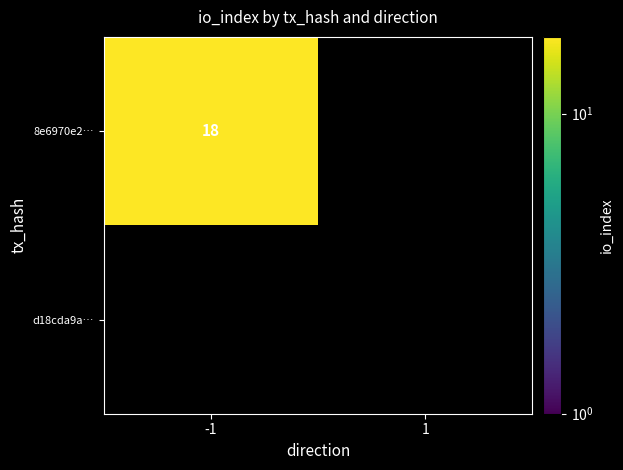

Reading left to right, transcribe all the data shown in this chart.

8e6970e2fcdfad5954263f85ec2225ff3804469: 18	0
d18cda9a0ef88752a198f7f592786504ed0ccf0: 0	0